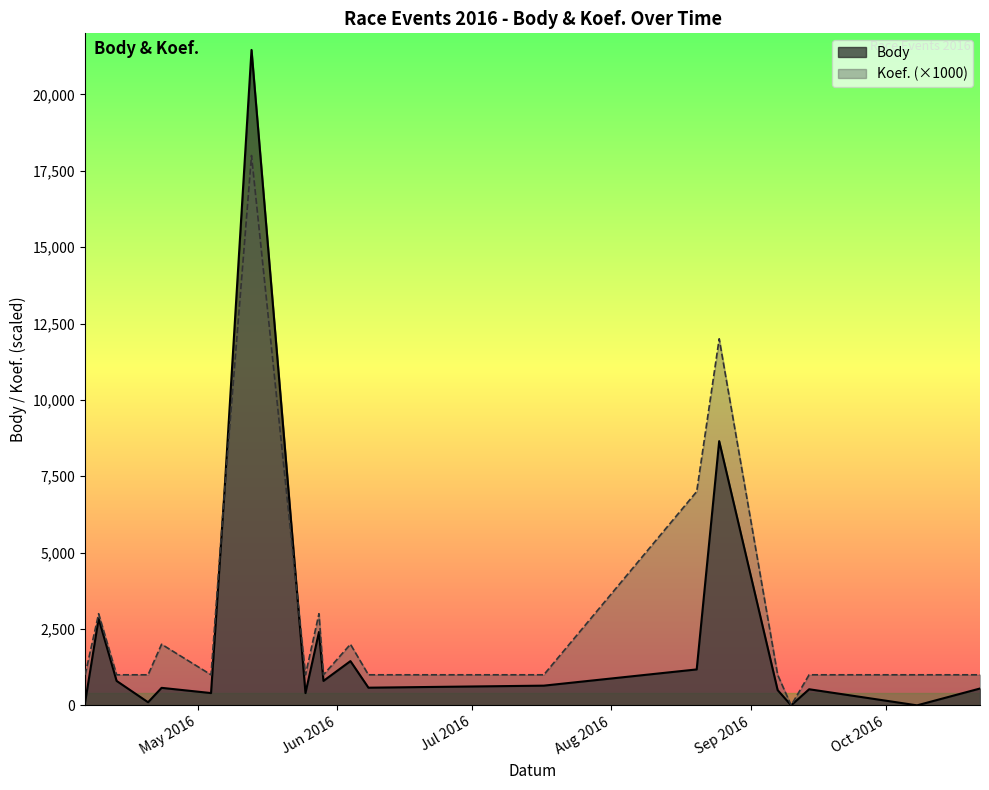

Reading left to right, list all the values displayed in this chart.

Body: 101	2838	800	101	573	402	7029	21457	402	2400	800	1448	578	645	1176	8649	499	0	527	0	551
Koef.: 1000	3000	1000	1000	2000	1000	7000	18000	1000	3000	1000	2000	1000	1000	7000	12000	1000	0	1000	1000	1000